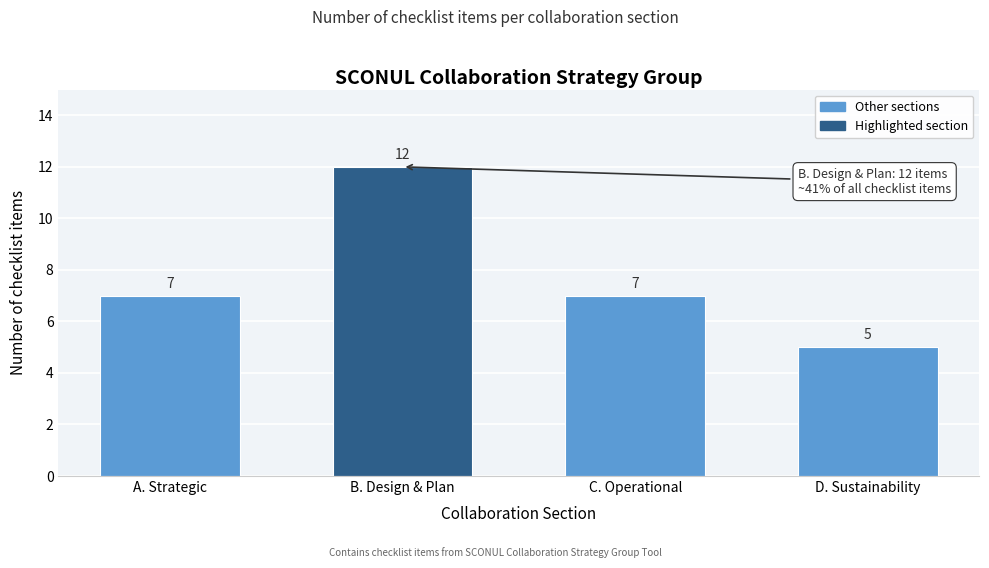

Reading left to right, transcribe all the data shown in this chart.

7	12	7	5